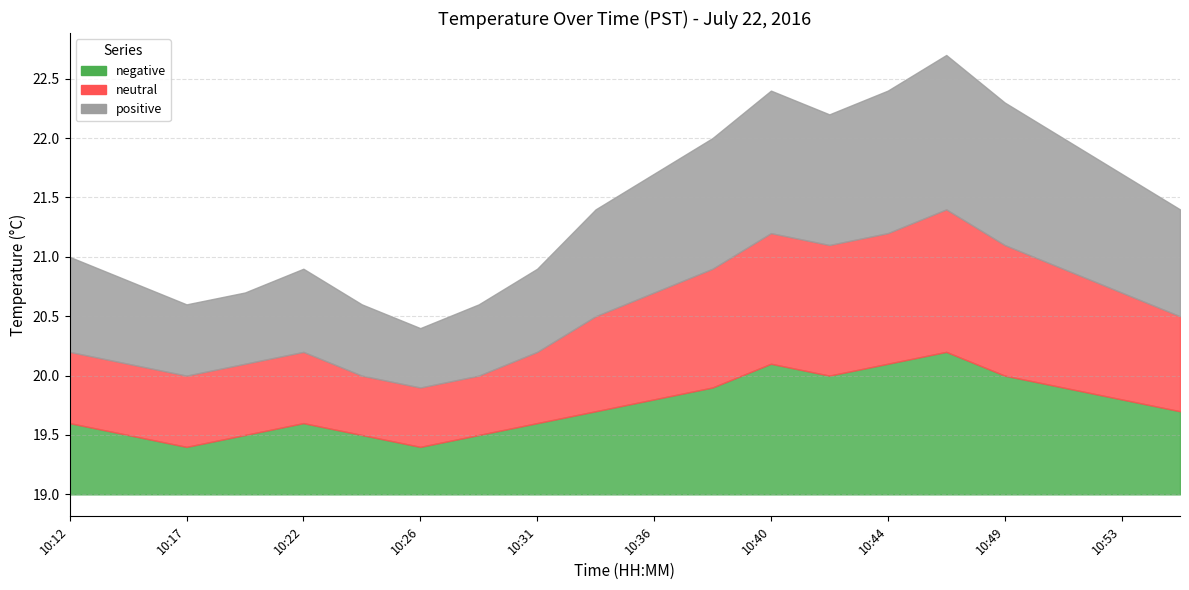

Reading left to right, what are all the values shown in this chart?

negative: 0.6	0.5	0.4	0.5	0.6	0.5	0.4	0.5	0.6	0.7	0.8	0.9	1.1	1.0	1.1	1.2	1.0	0.9	0.8	0.7
neutral: 1.2	1.1	1.0	1.1	1.2	1.0	0.9	1.0	1.2	1.5	1.7	1.9	2.2	2.1	2.2	2.4	2.1	1.9	1.7	1.5
positive: 2.0	1.8	1.6	1.7	1.9	1.6	1.4	1.6	1.9	2.4	2.7	3.0	3.4	3.2	3.4	3.7	3.3	3.0	2.7	2.4